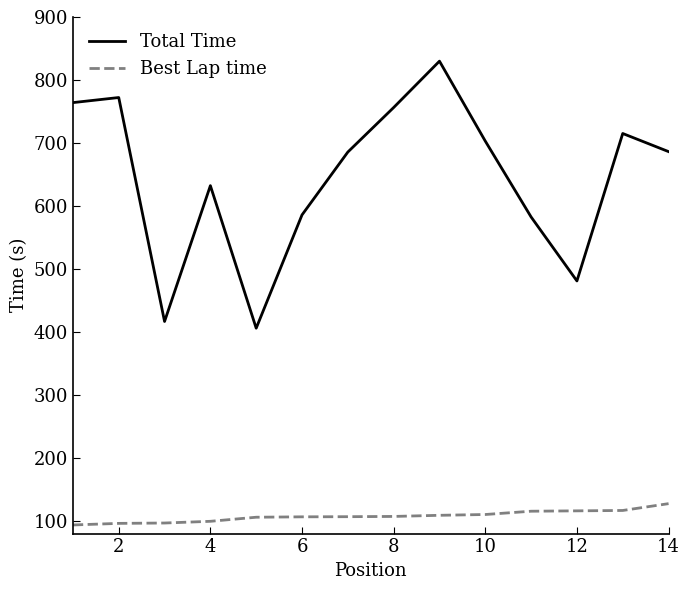

True or false: Total Time and Best Lap time cross at least once.

False